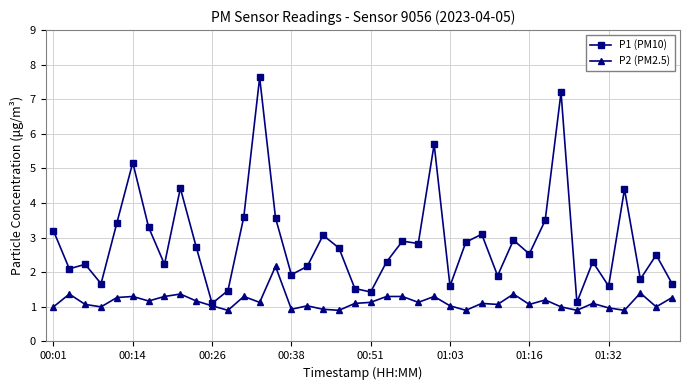

At how many categories does at least one series exceed 0?

40